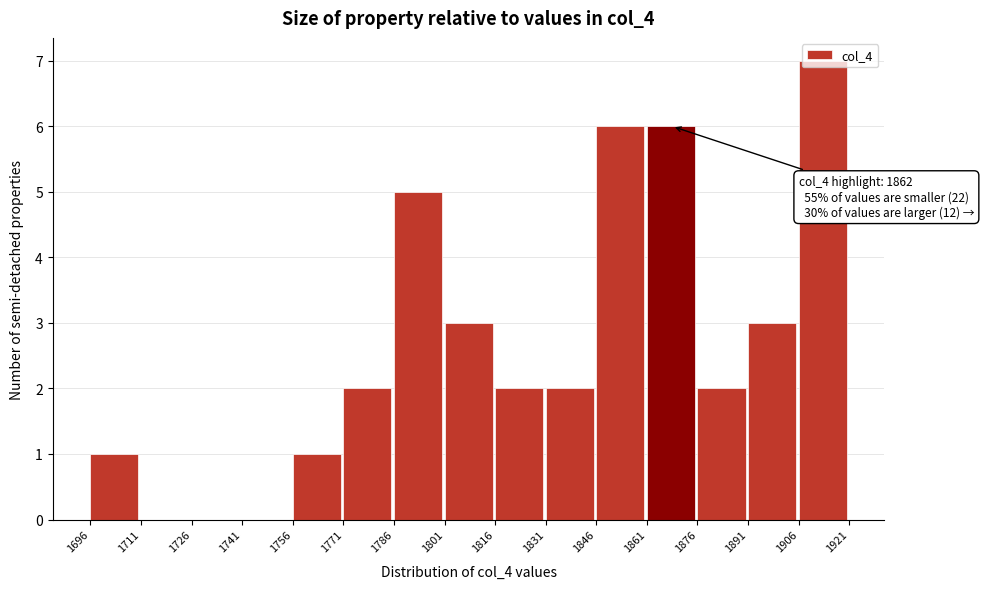

Which range on the x-axis has the tallest bar?

1906 to 1921